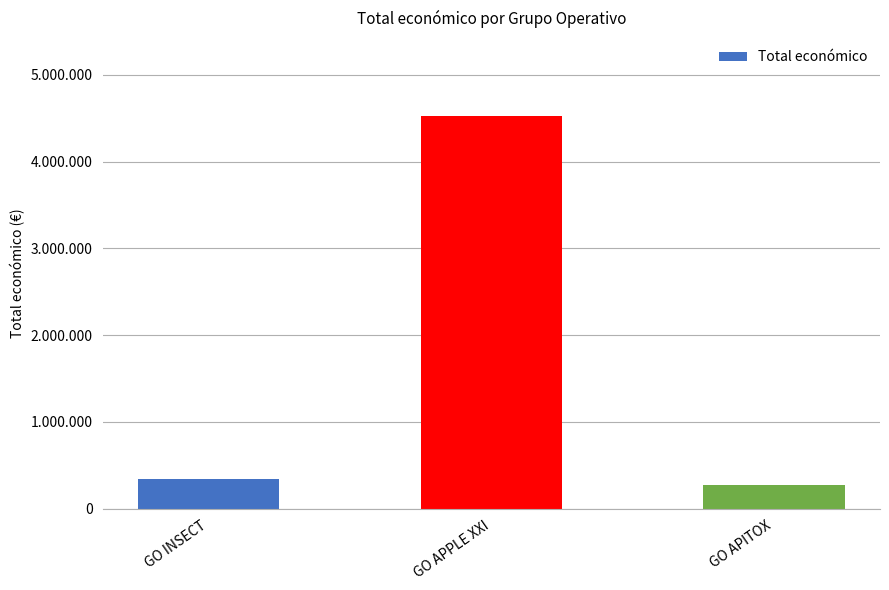

Between GO APPLE XXI and GO APITOX, which is larger?

GO APPLE XXI